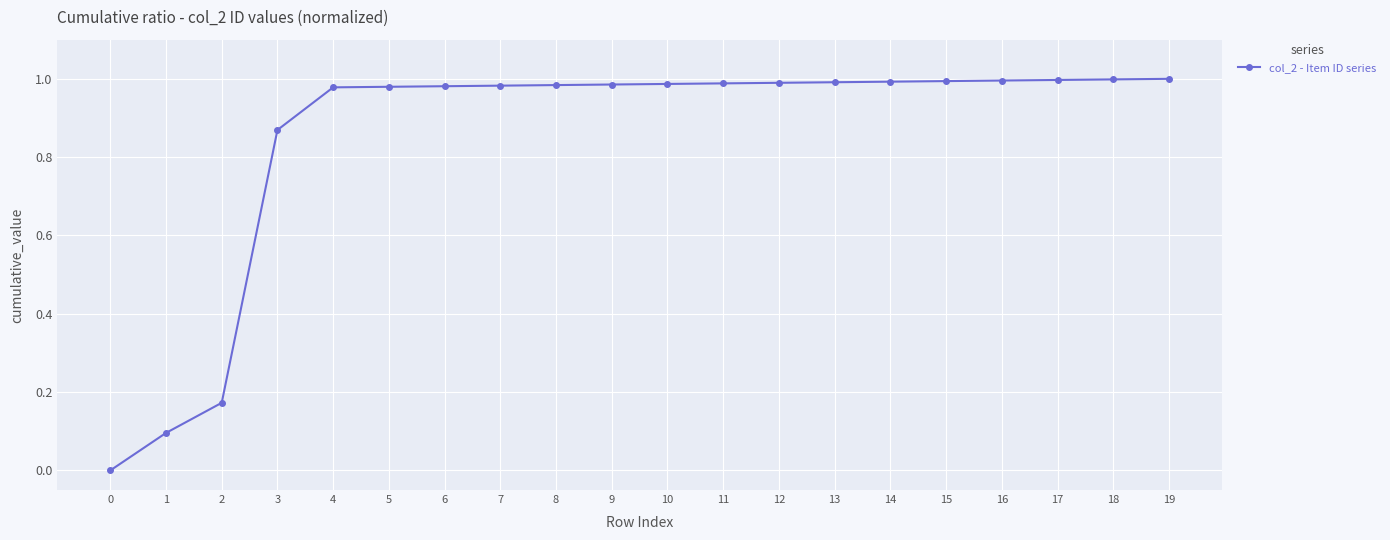

What is the sum of all values?

17.0